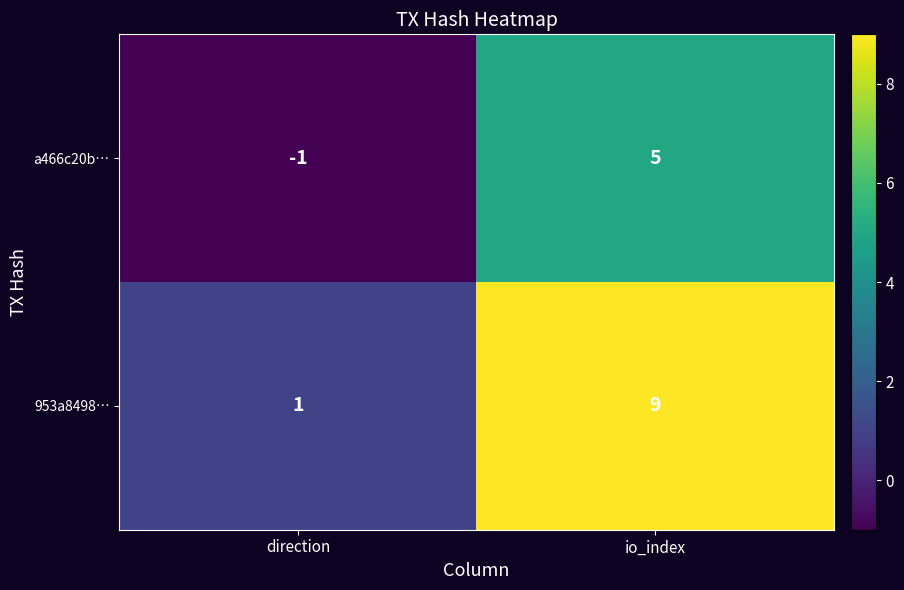

How many categories are shown in the chart?

2